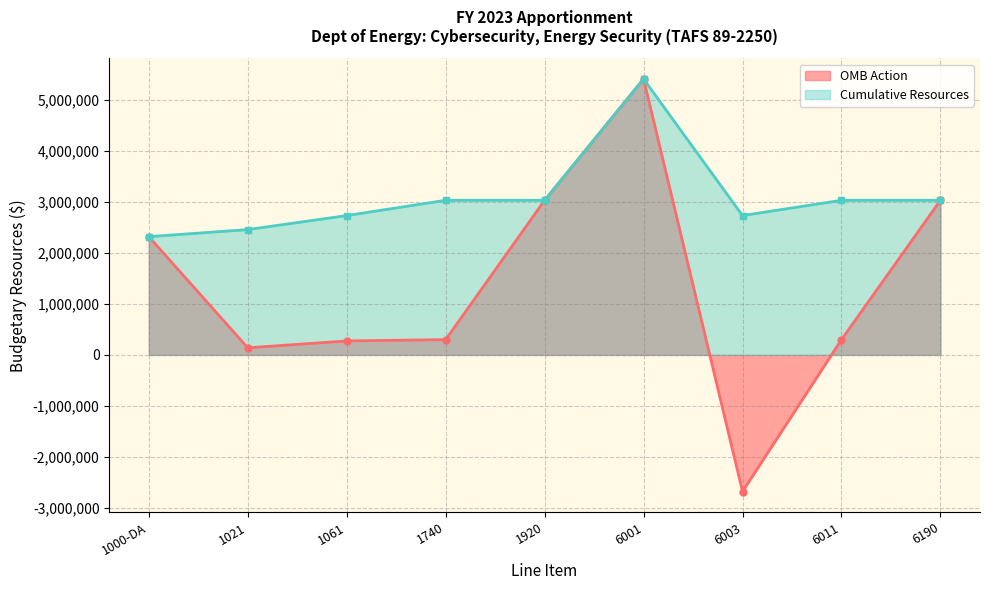

What is the difference between the highest and lowest values at 6003?

5413988